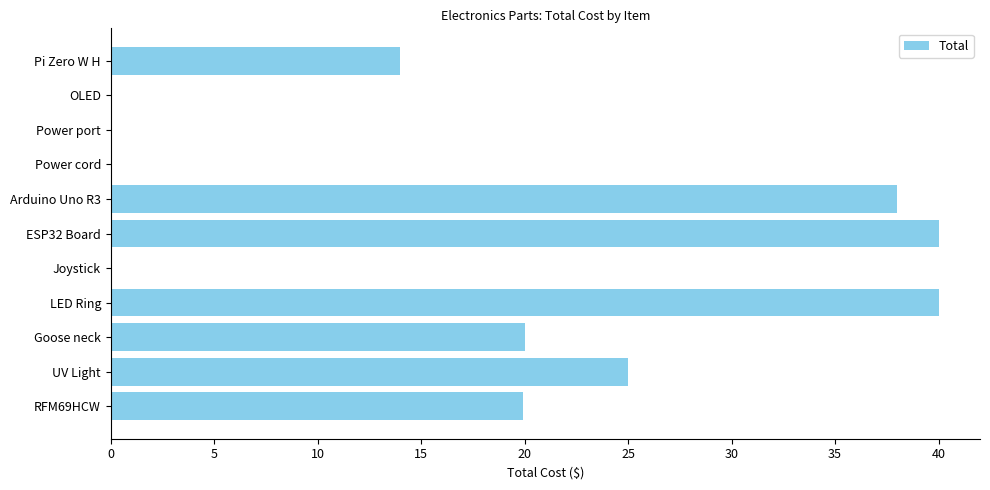

What is the change in value from Arduino Uno R3 to UV Light?

-13.0